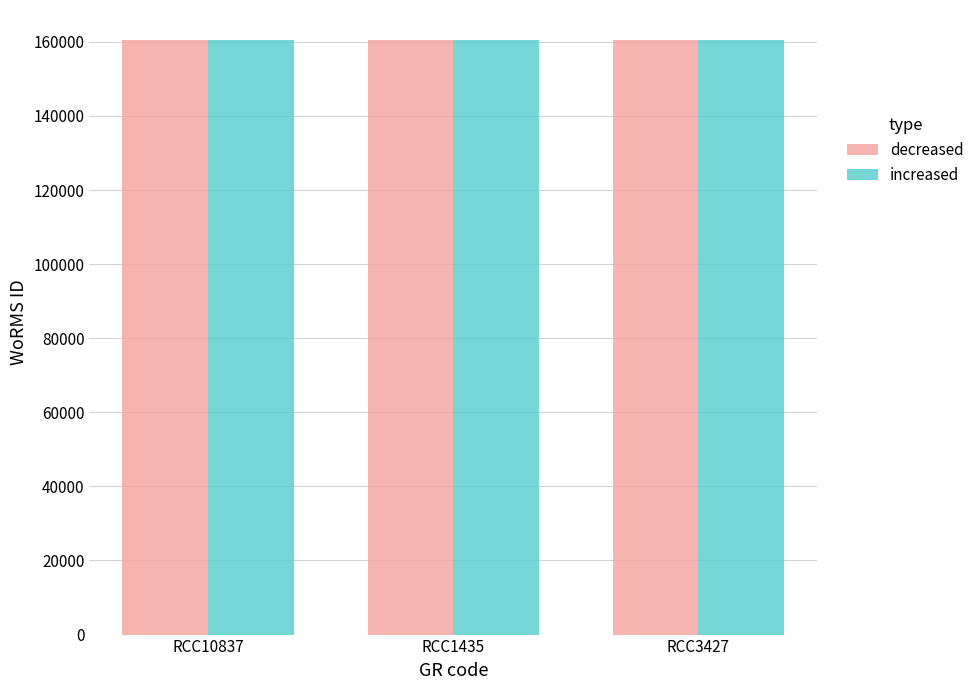

Does the chart contain stacked bars?

No